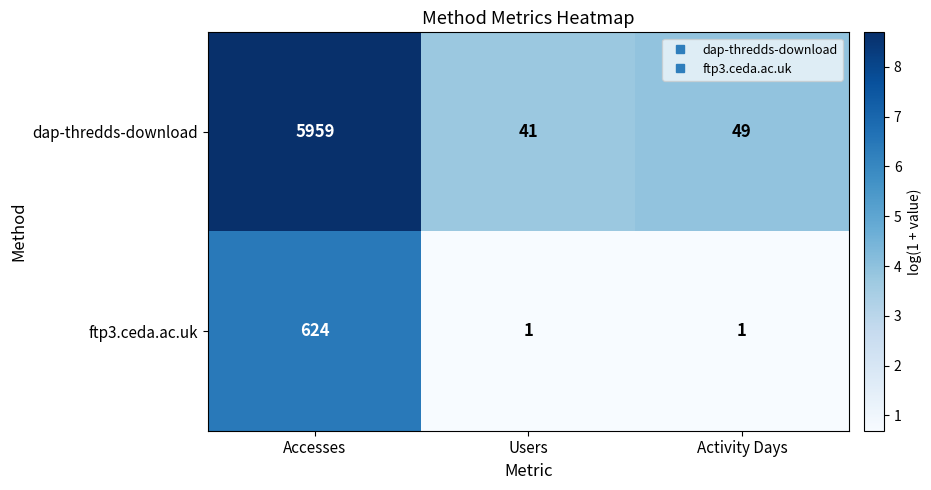

List the series in order of their peak value, lowest first.

ftp3.ceda.ac.uk, dap-thredds-download